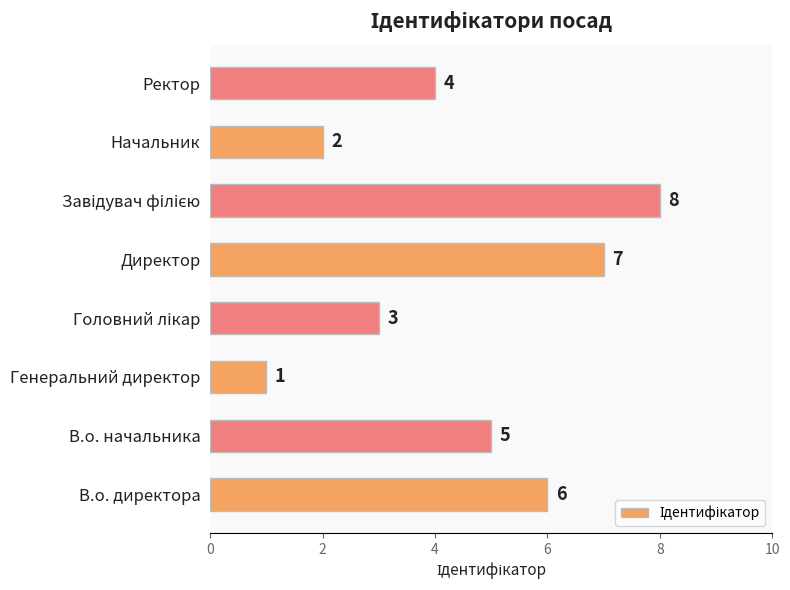

How many values are between 3 and 7?

5